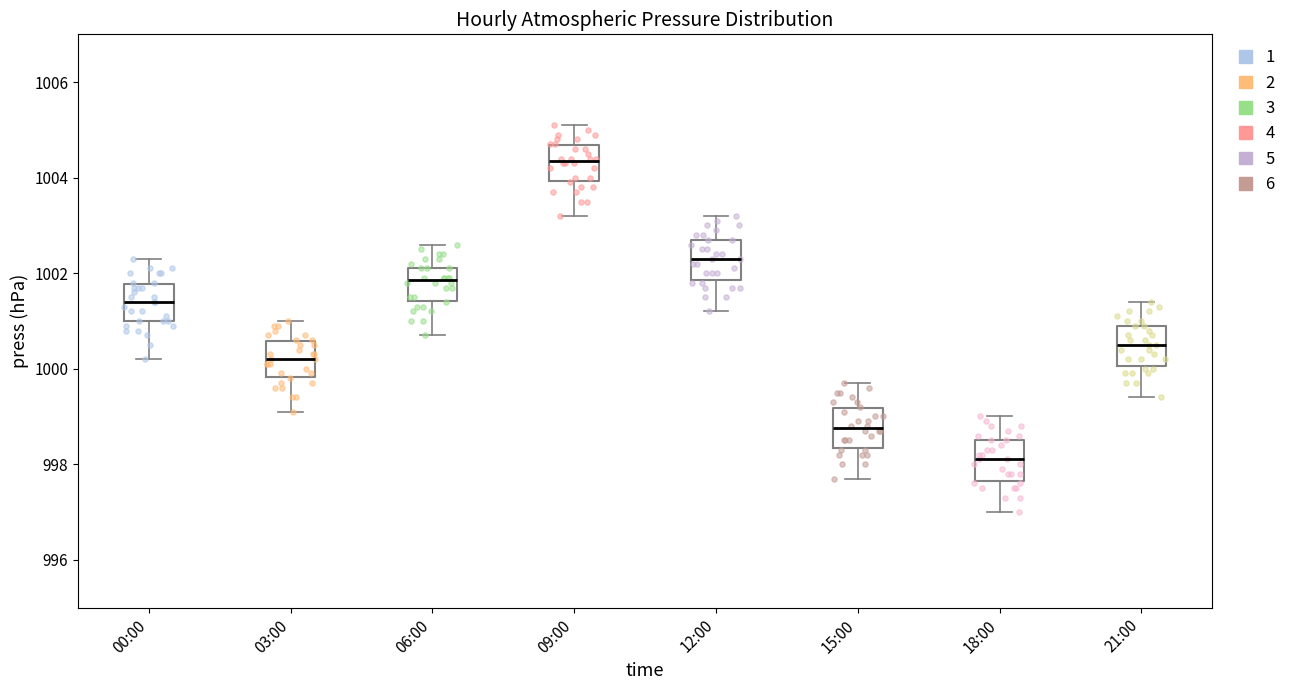

Which box's median line is the lowest?

18:00